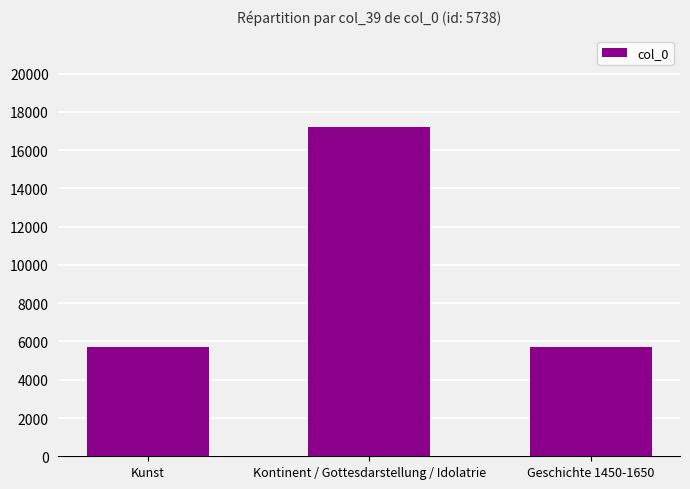

Are the bars horizontal?

No